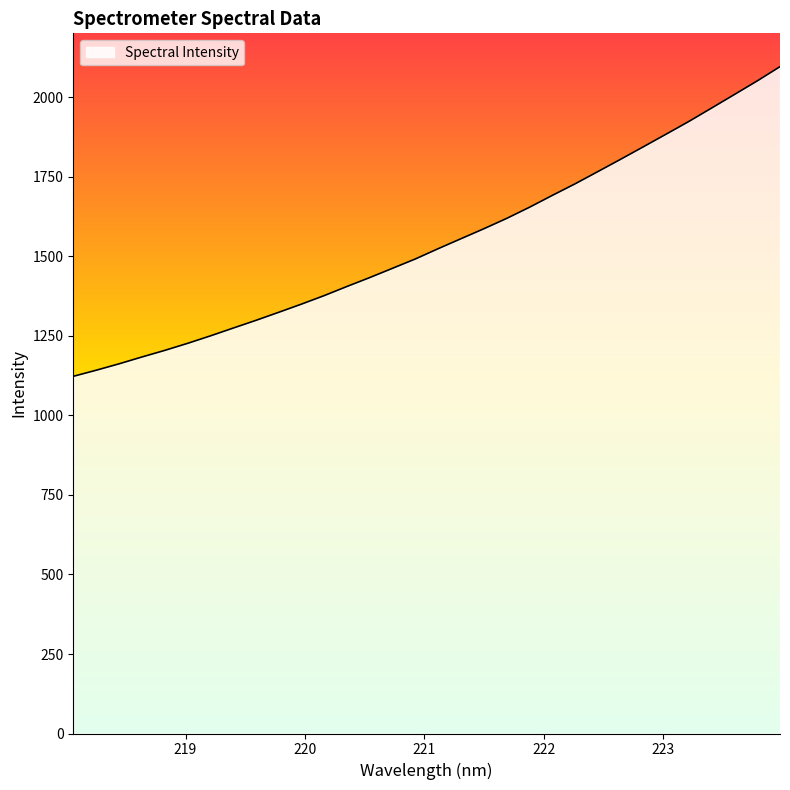

What is the maximum value shown in the chart?

2096.9